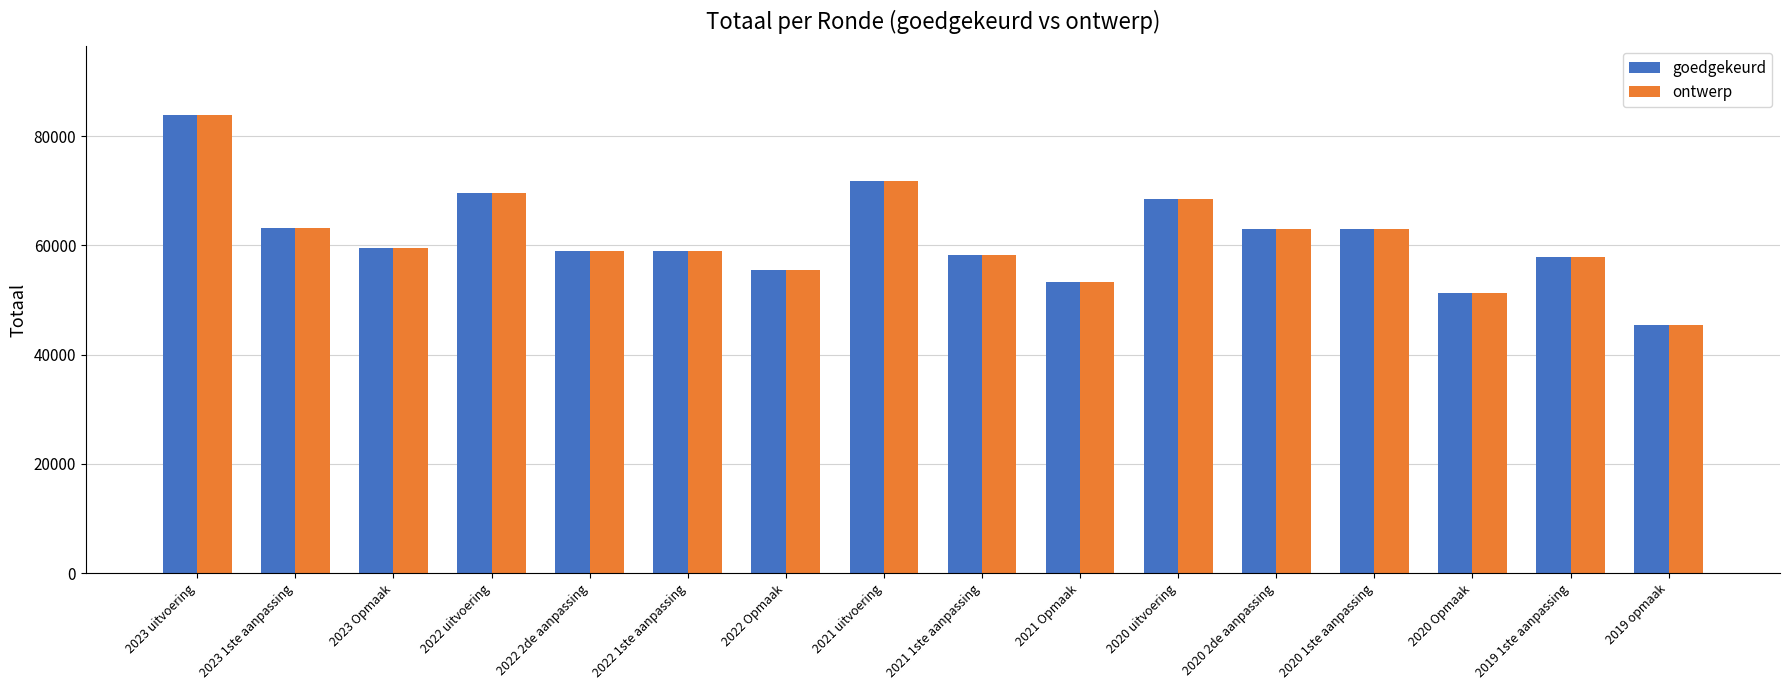

What is the value of the goedgekeurd bar at the 4th from the left?

69644